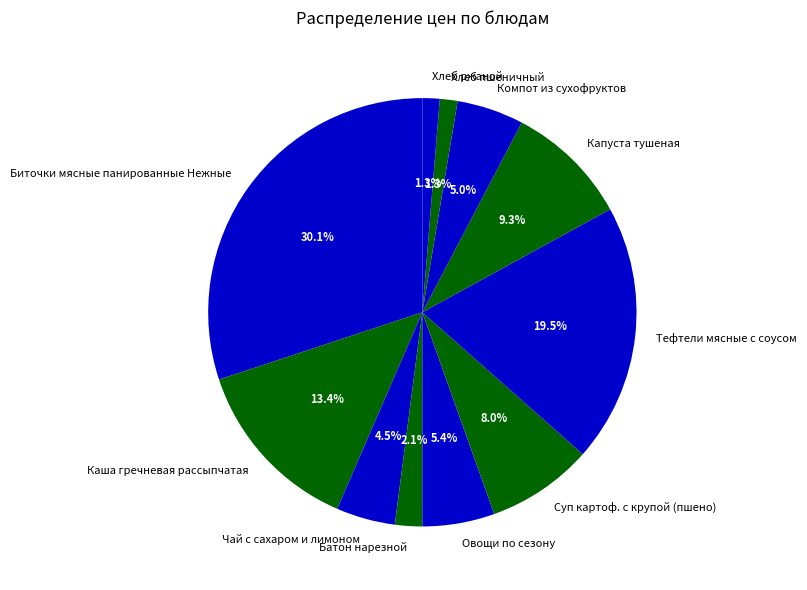

What percentage is the Хлеб пшеничный slice, to the nearest percent?

1%